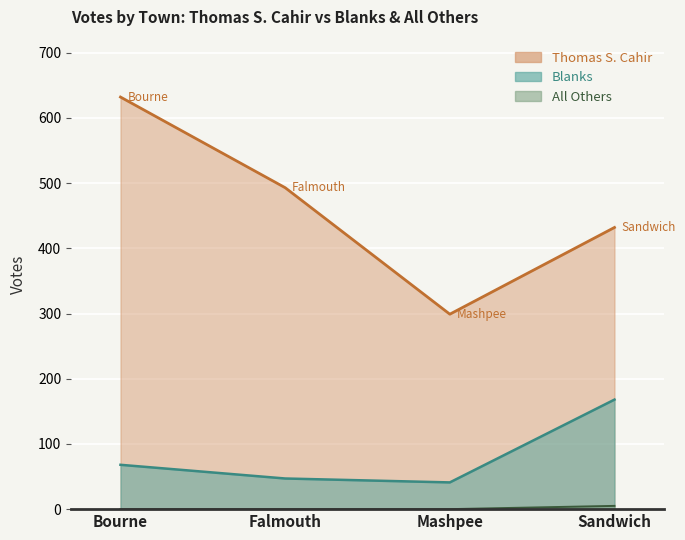

Reading left to right, extract all data points from this chart.

Thomas S. Cahir: 632	493	299	432
Blanks: 68	47	41	168
All Others: 0	0	0	5